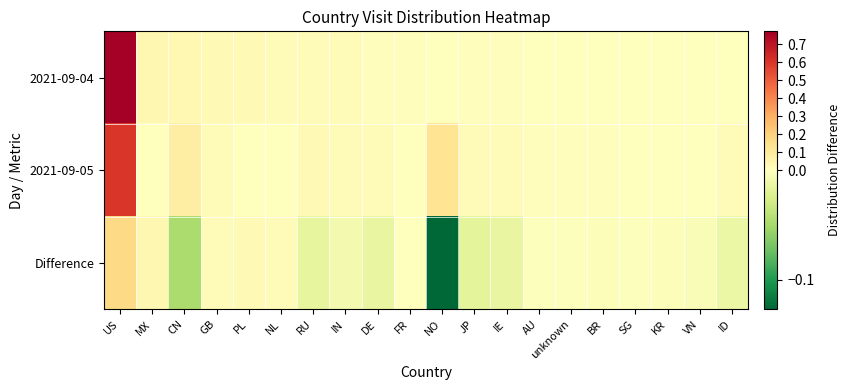

Count the number of data series in this chart.

3